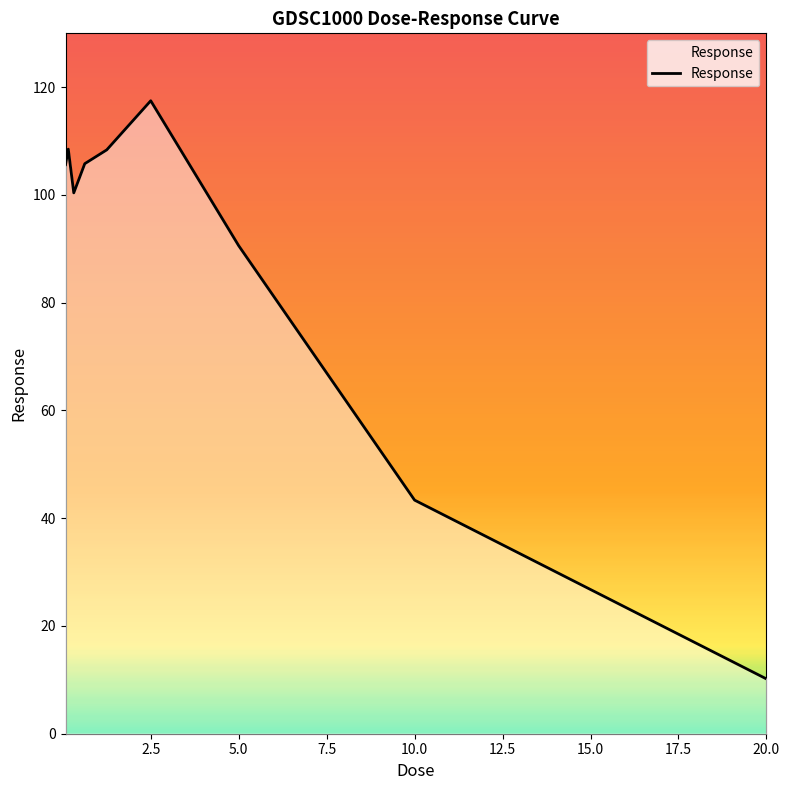

What is the greatest value displayed?

117.5